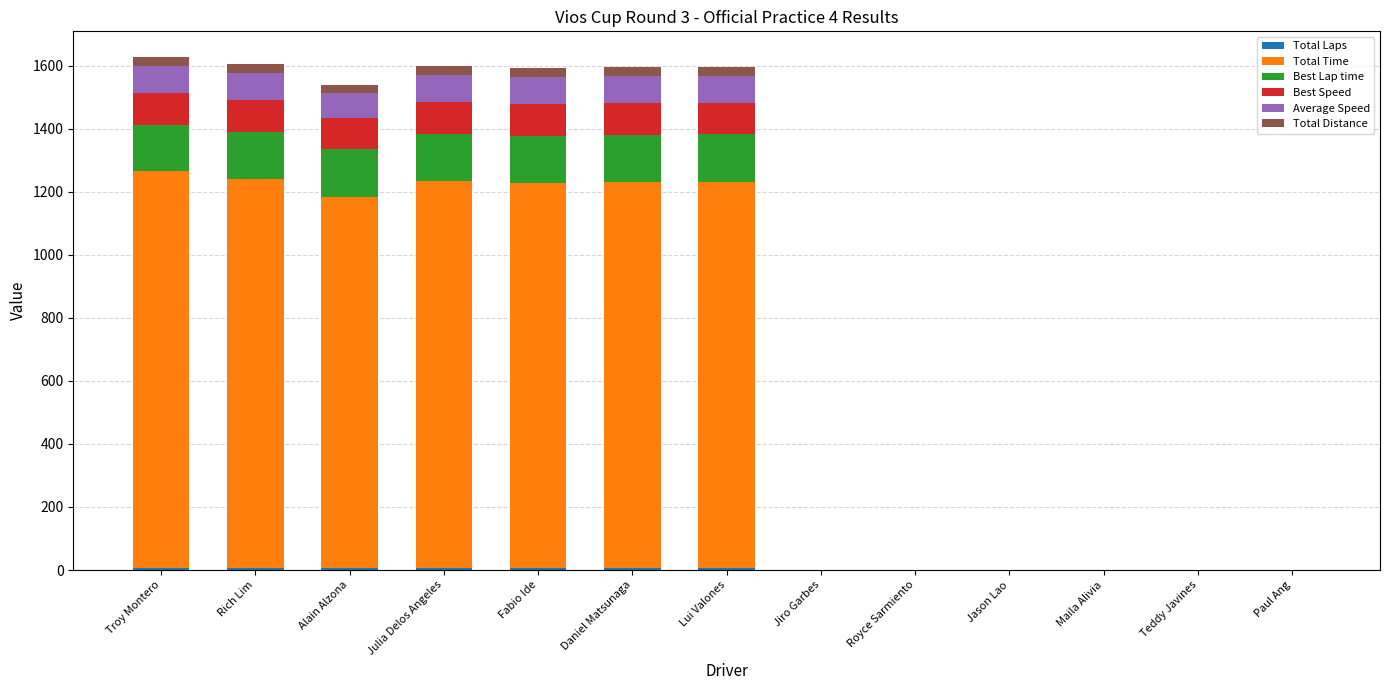

What is the sum of the Total Distance values at Julia Delos Angeles and Royce Sarmiento?

29.3